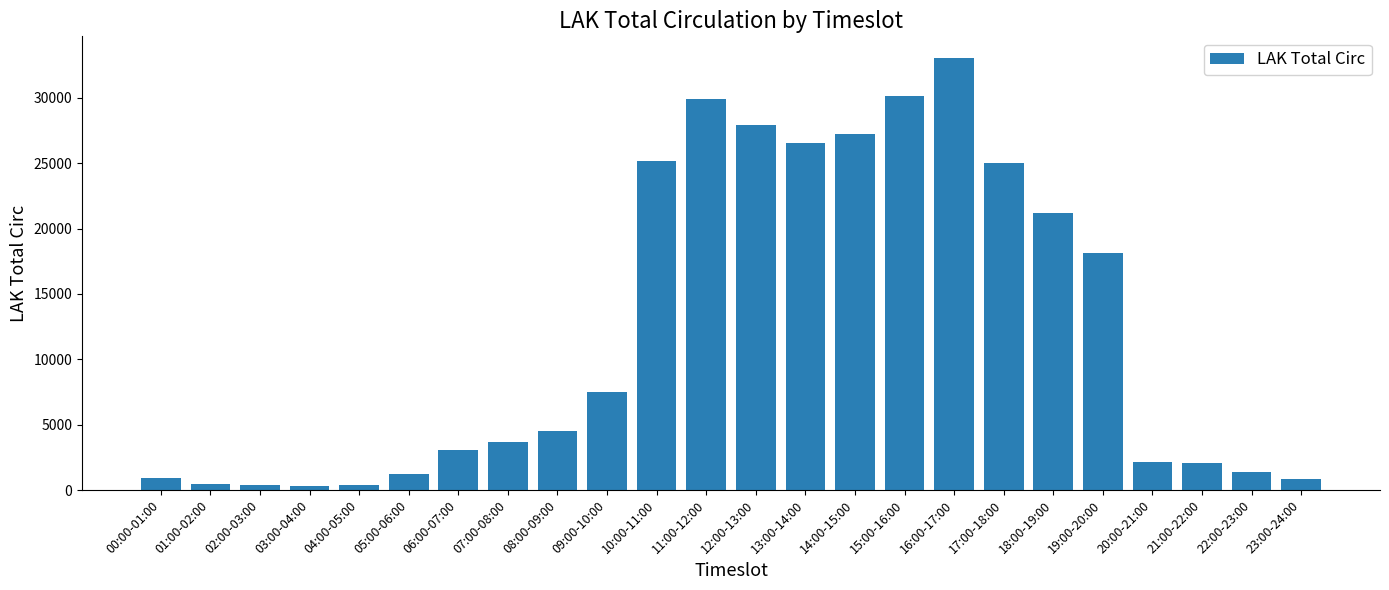

What position from the left is 18:00-19:00?

19